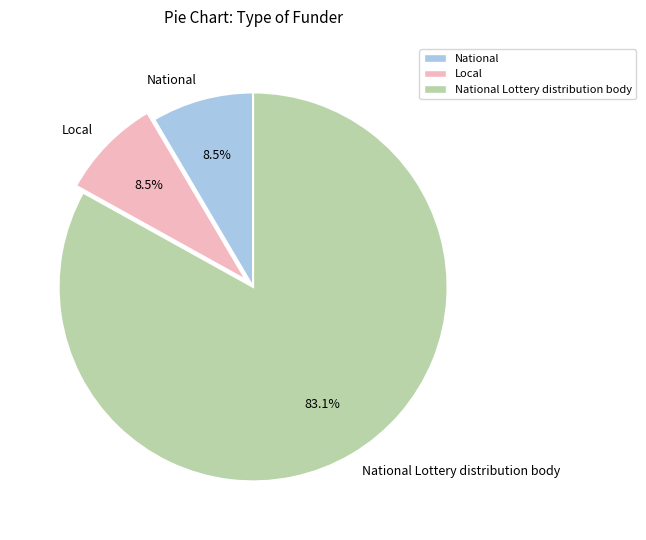

Which category has the biggest portion of the pie?

National Lottery distribution body